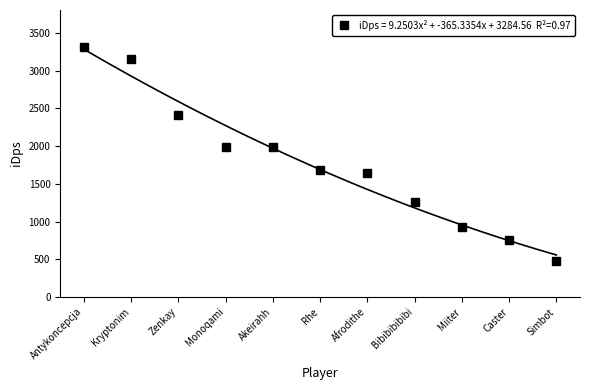

What is the change in value from Miiter to Simbot?

-438.7